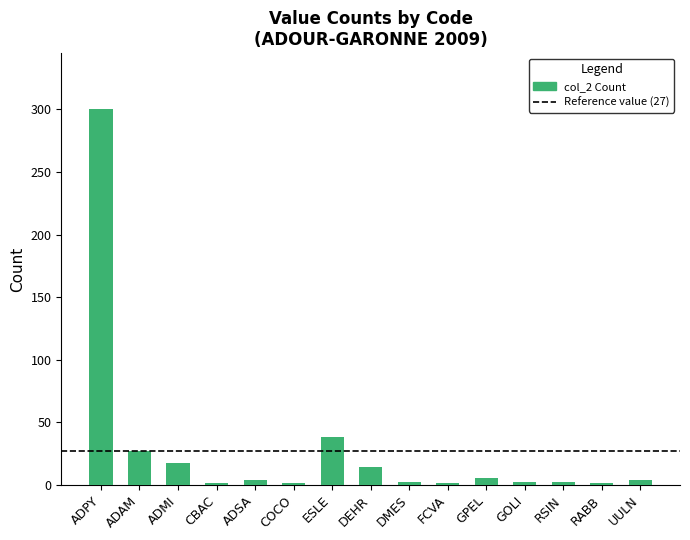

What is the sum of the values at ADSA and DMES?

6